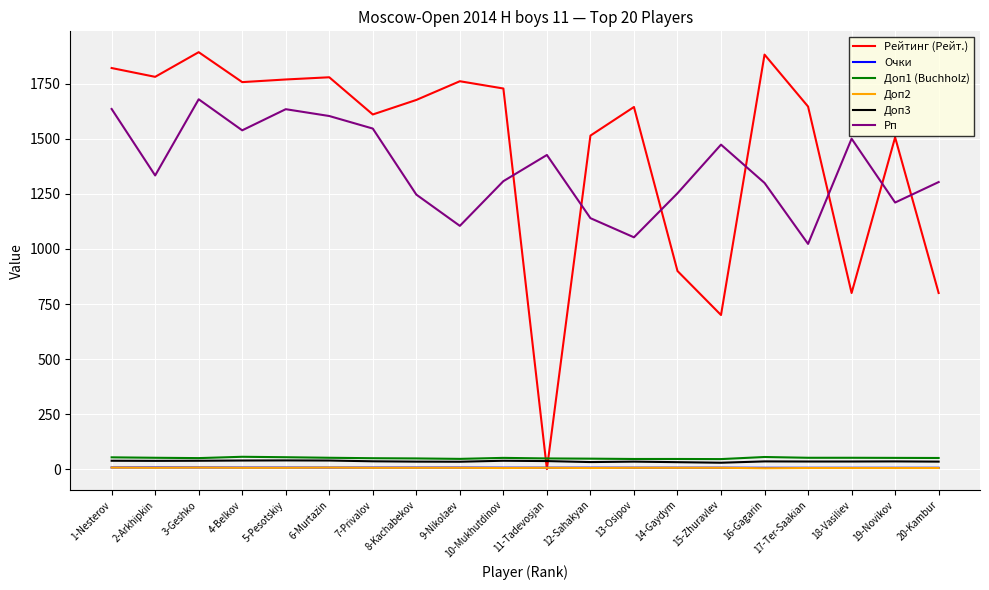

What is the maximum value for Рейтинг (Рейт.)?

1894.0